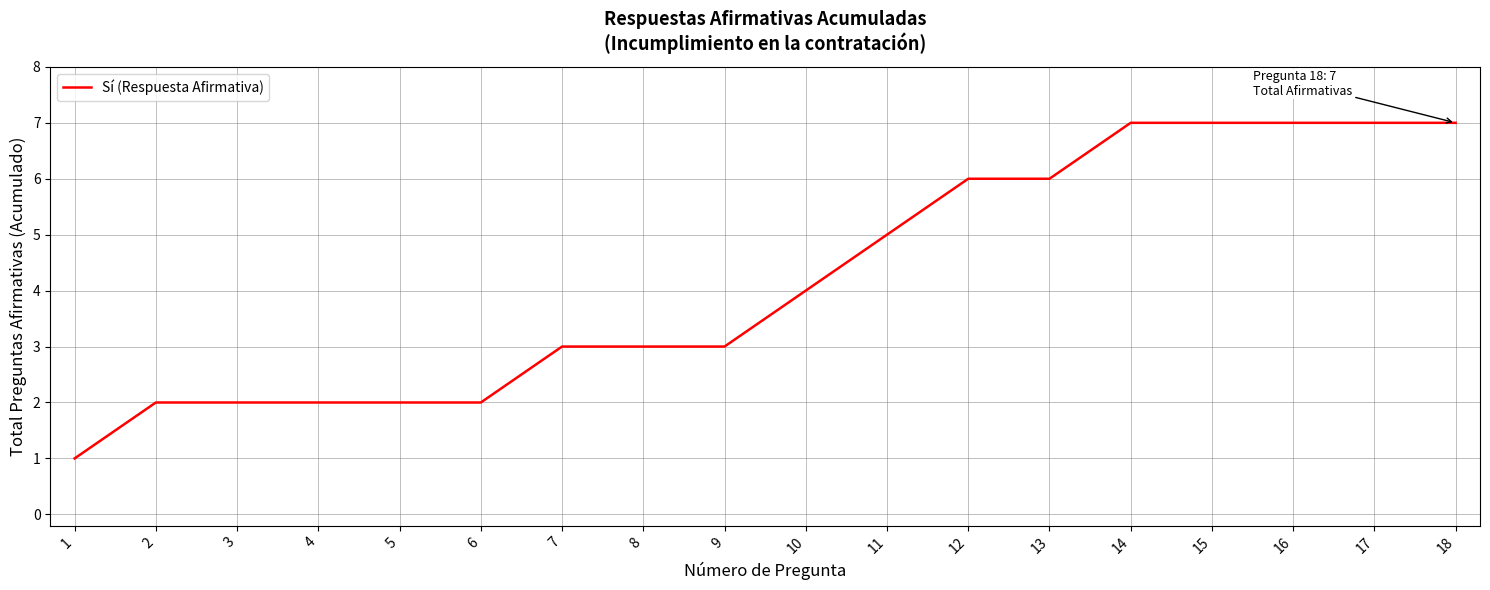

Reading right to left, transcribe all the data shown in this chart.

18=7	17=7	16=7	15=7	14=7	13=6	12=6	11=5	10=4	9=3	8=3	7=3	6=2	5=2	4=2	3=2	2=2	1=1